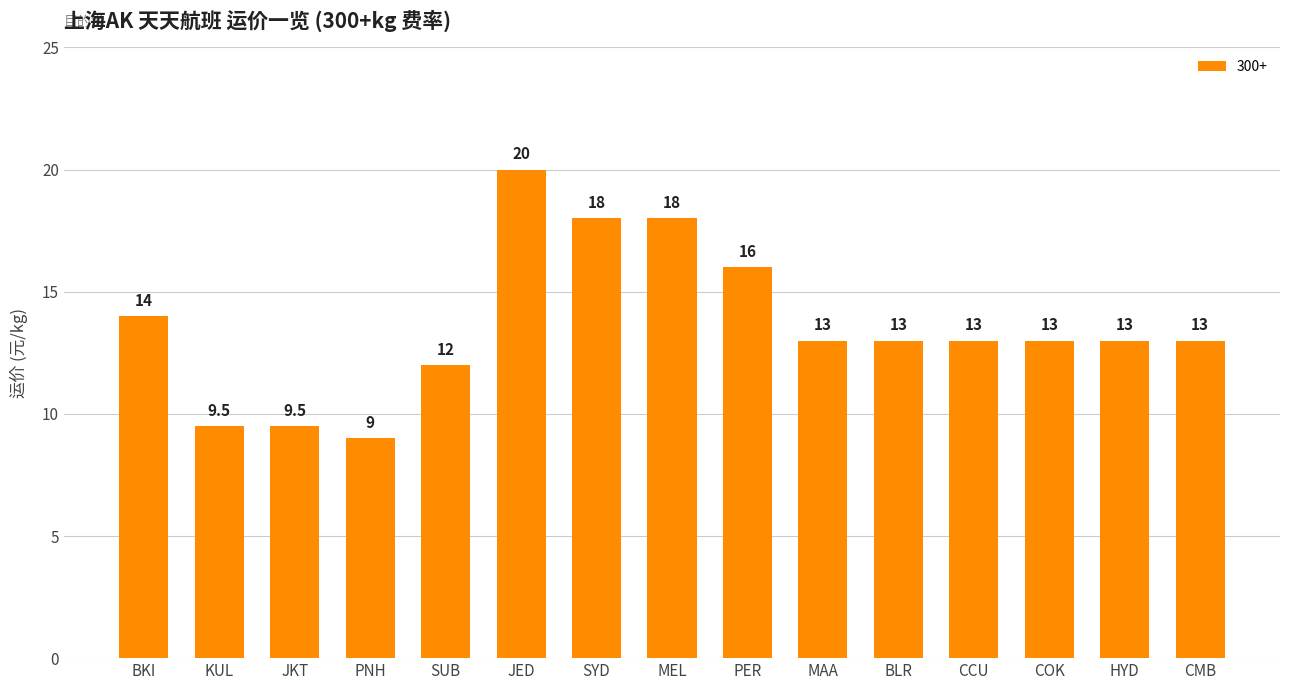

Are the bars grouped side by side (vs. stacked)?

No